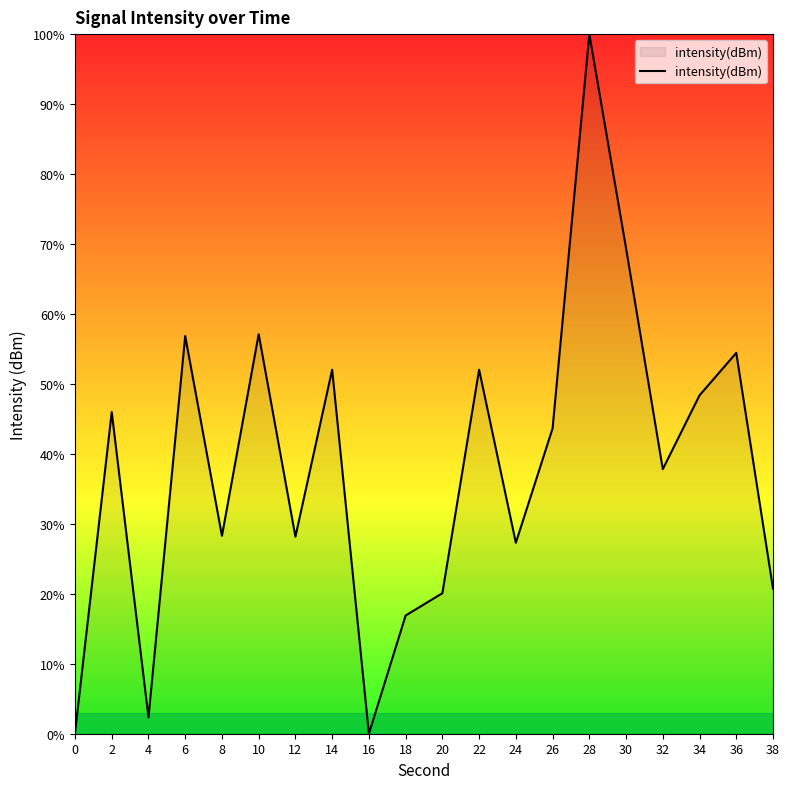

Which category has the highest value across all series?

28